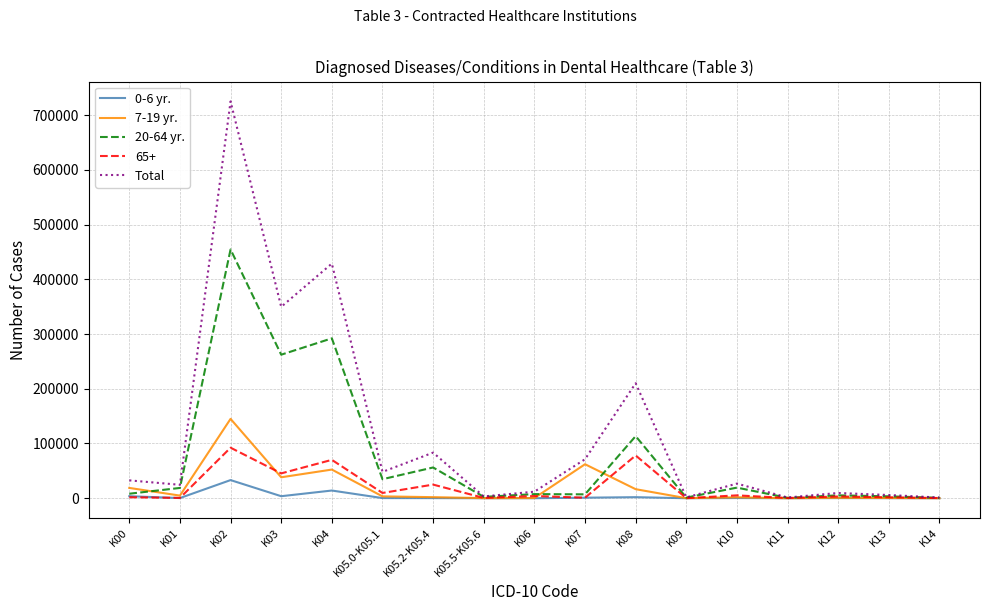

In 20-64 yr., how many points are lower than both neighbors (excluding endpoints)?

6